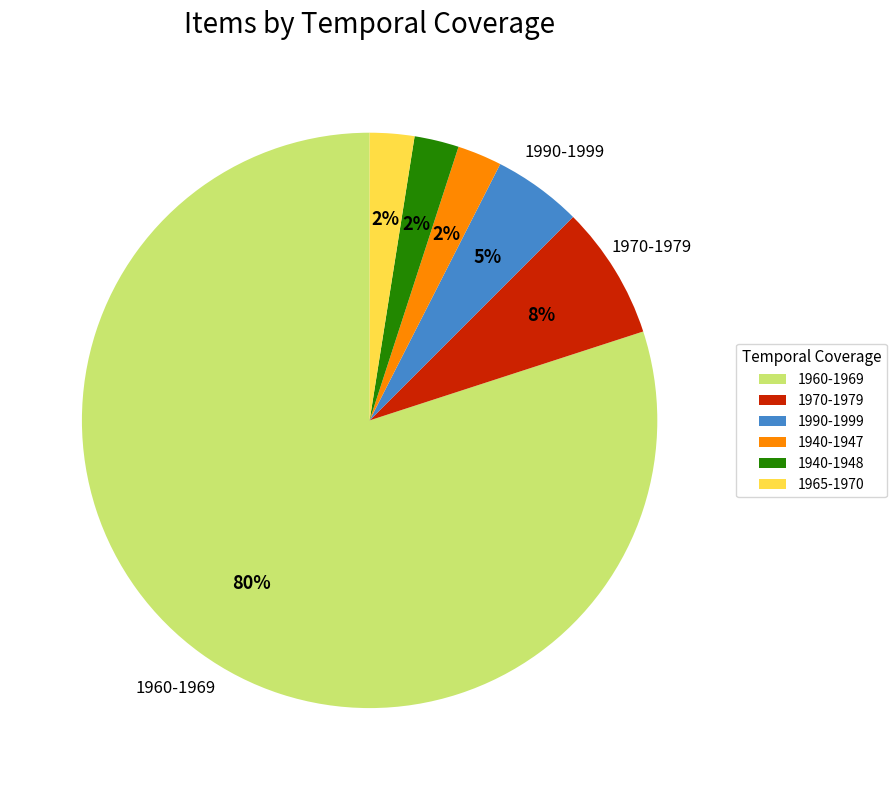

To the nearest percent, what is the average slice percentage?

17%